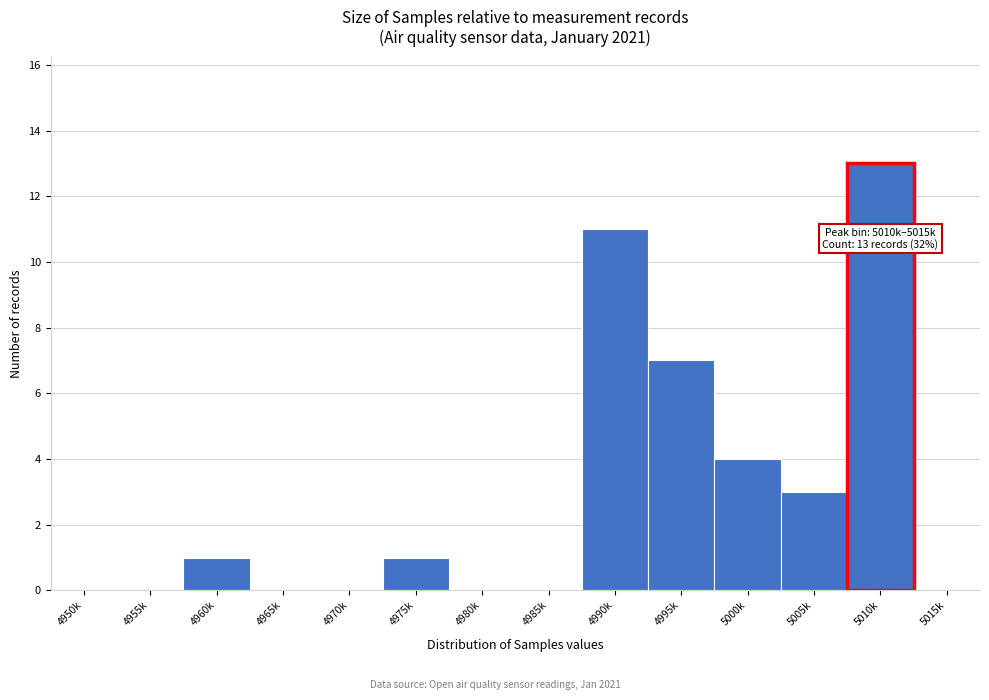

Reading left to right, extract all data points from this chart.

4950k=0	4955k=0	4960k=1	4965k=0	4970k=0	4975k=1	4980k=0	4985k=0	4990k=11	4995k=7	5000k=4	5005k=3	5010k=13	5015k=0